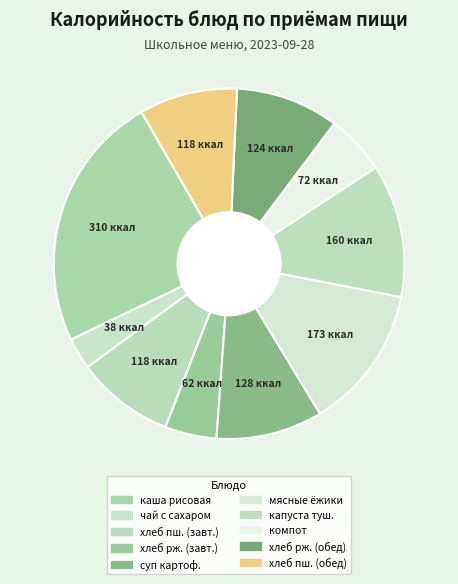

How many slices are in this pie chart?

10